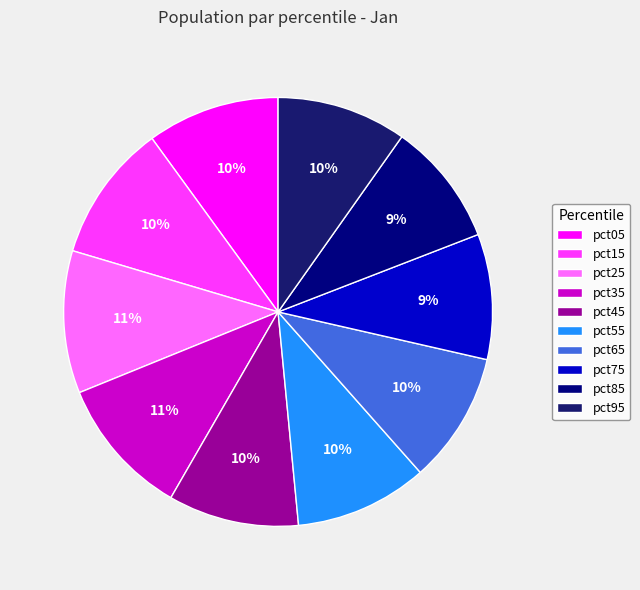

What percentage is the pct35 slice, to the nearest percent?

11%